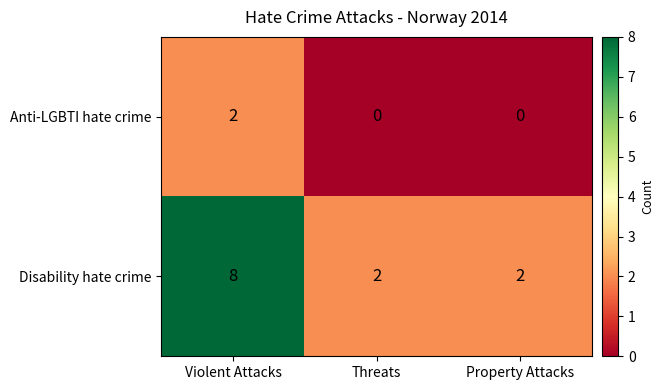

At Threats, list the series in order from smallest to largest.

Anti-LGBTI hate crime, Disability hate crime